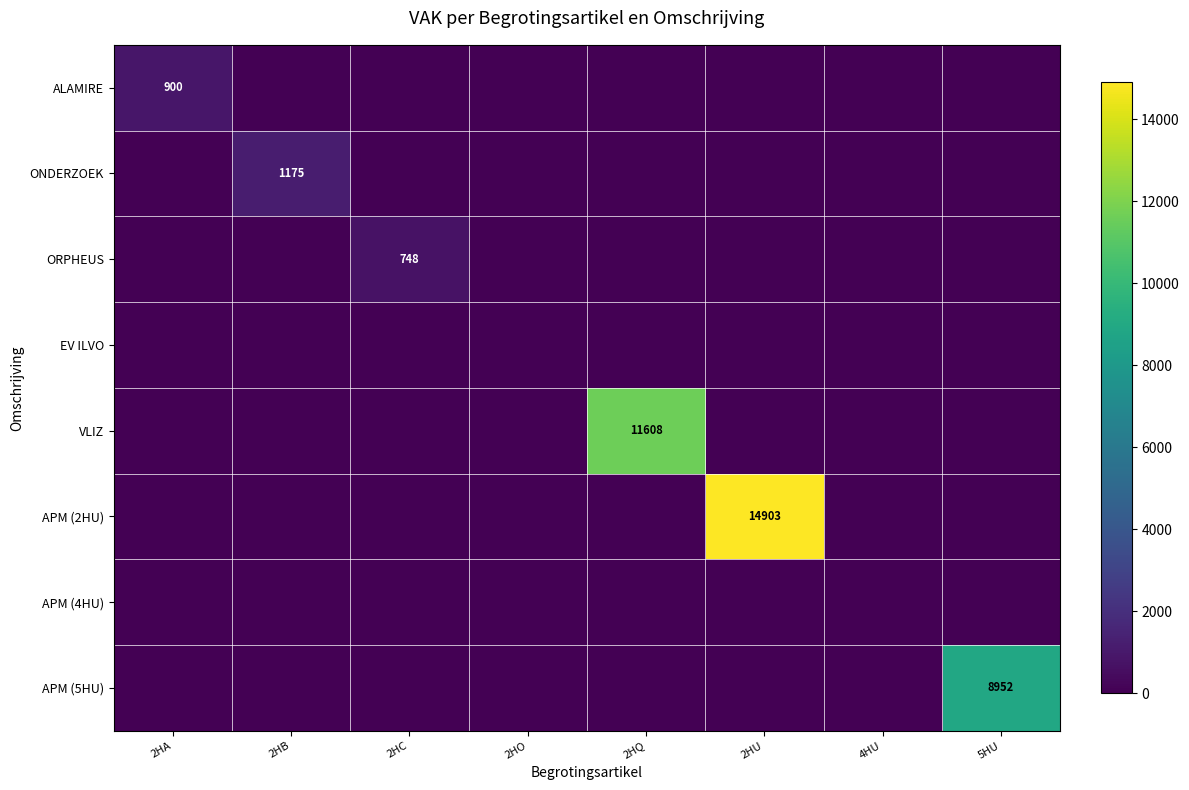

Rank the series by their maximum value, from highest to lowest.

APM (2HU), VLIZ, APM (5HU), ONDERZOEK, ALAMIRE, ORPHEUS, EV ILVO, APM (4HU)